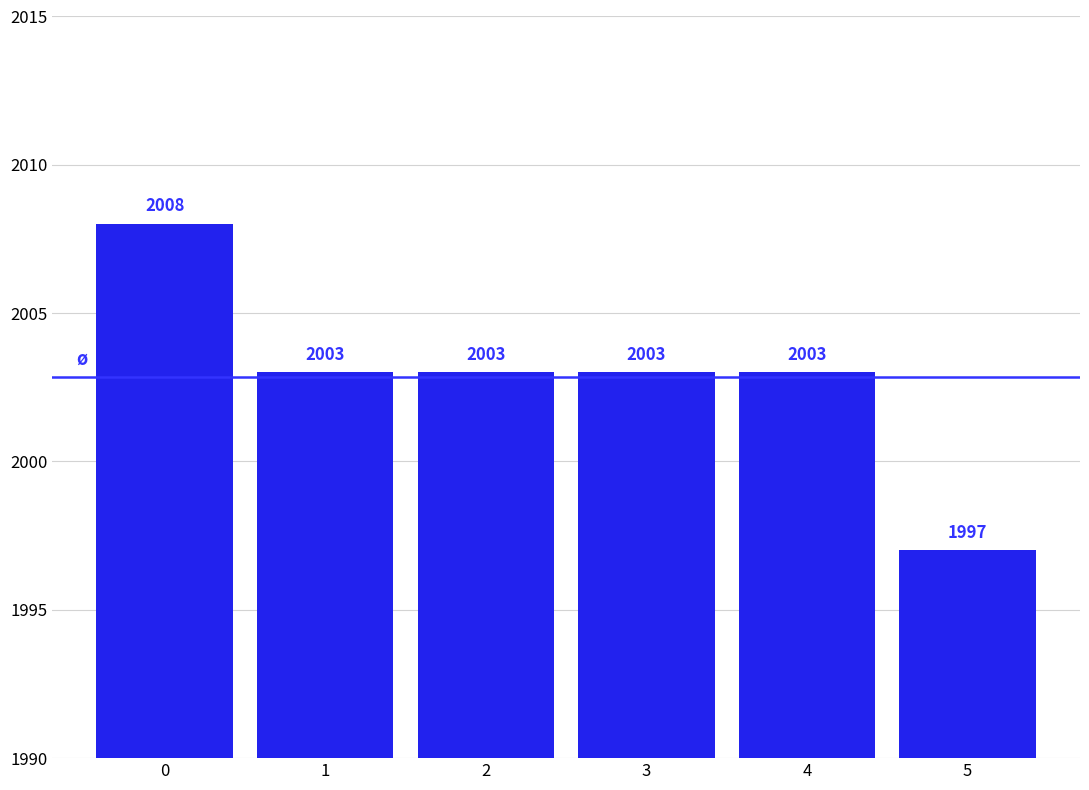

Reading right to left, what are all the values shown in this chart?

1997	2003	2003	2003	2003	2008